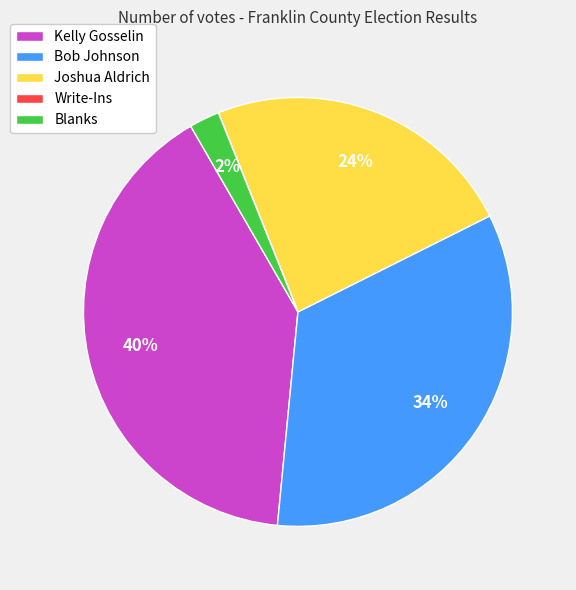

Is Joshua Aldrich the majority of the pie?

No